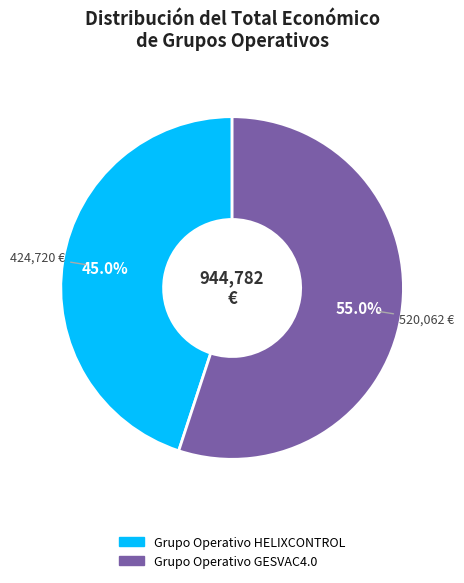

How many slices are in this pie chart?

2